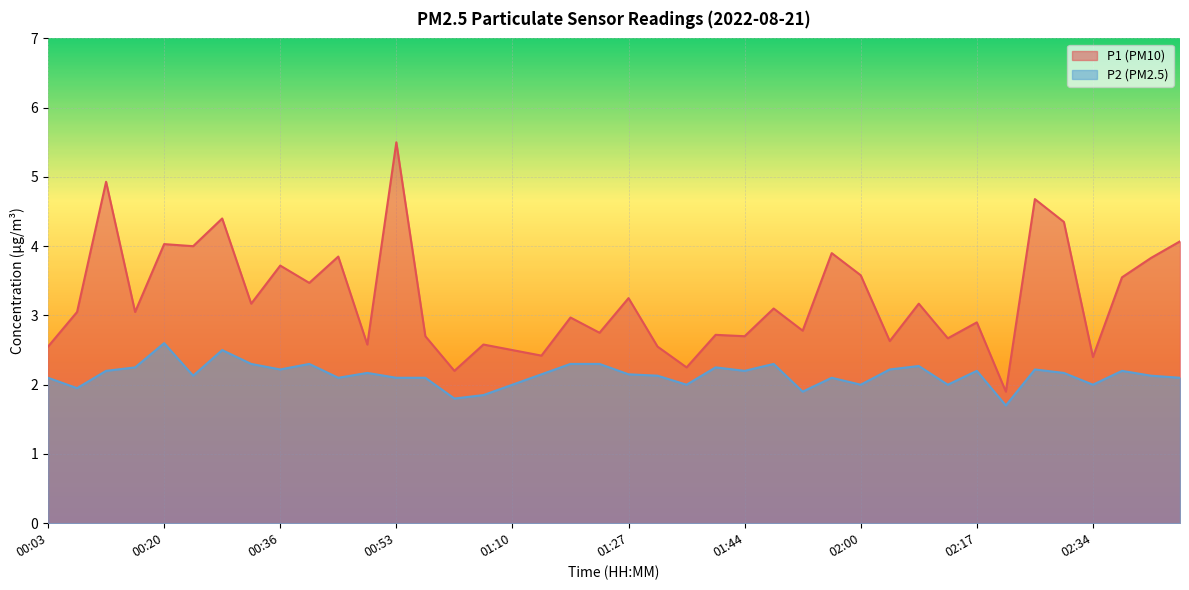

What is the difference between the maximum and second lowest values in the P2 series?

0.8